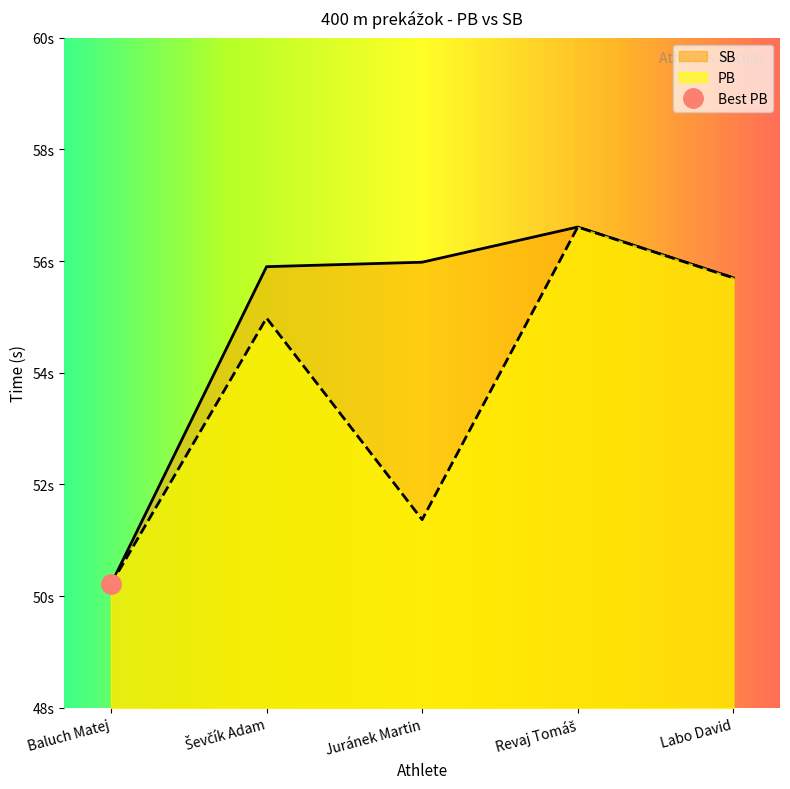

Reading right to left, list all the values displayed in this chart.

PB: Labo David=55.7	Revaj Tomáš=56.6	Juránek Martin=51.4	Ševčík Adam=55.0	Baluch Matej=50.2
SB: Labo David=55.7	Revaj Tomáš=56.6	Juránek Martin=56.0	Ševčík Adam=55.9	Baluch Matej=50.2